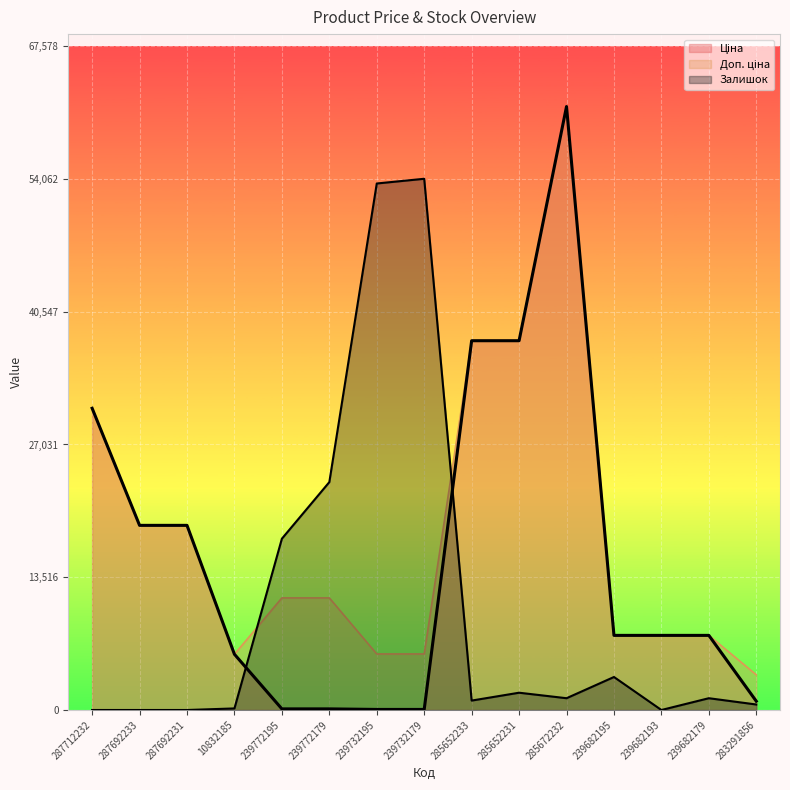

How many lines are shown in the chart?

3